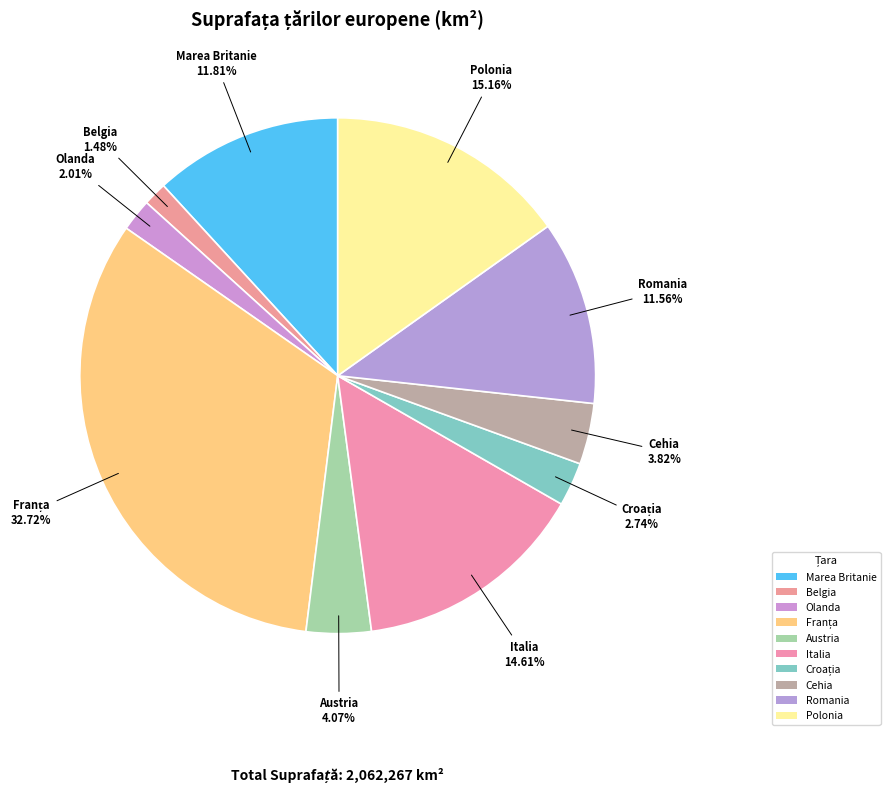

Count the number of slices in the pie.

10